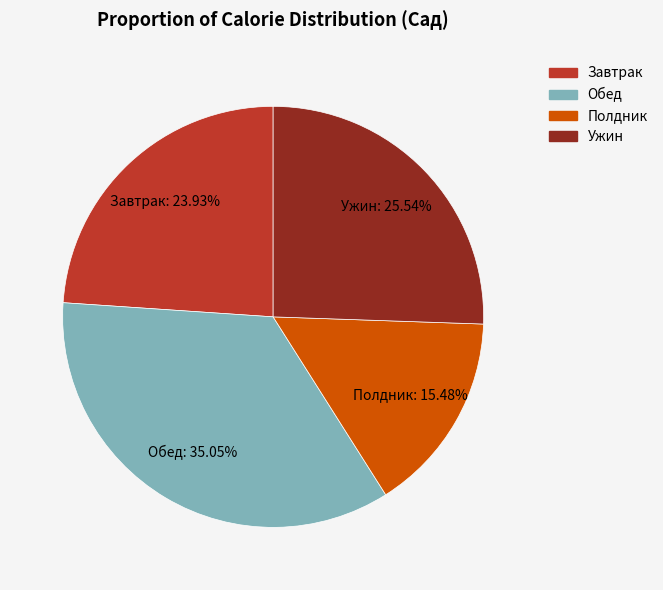

Does Обед represent more than half of the total?

No